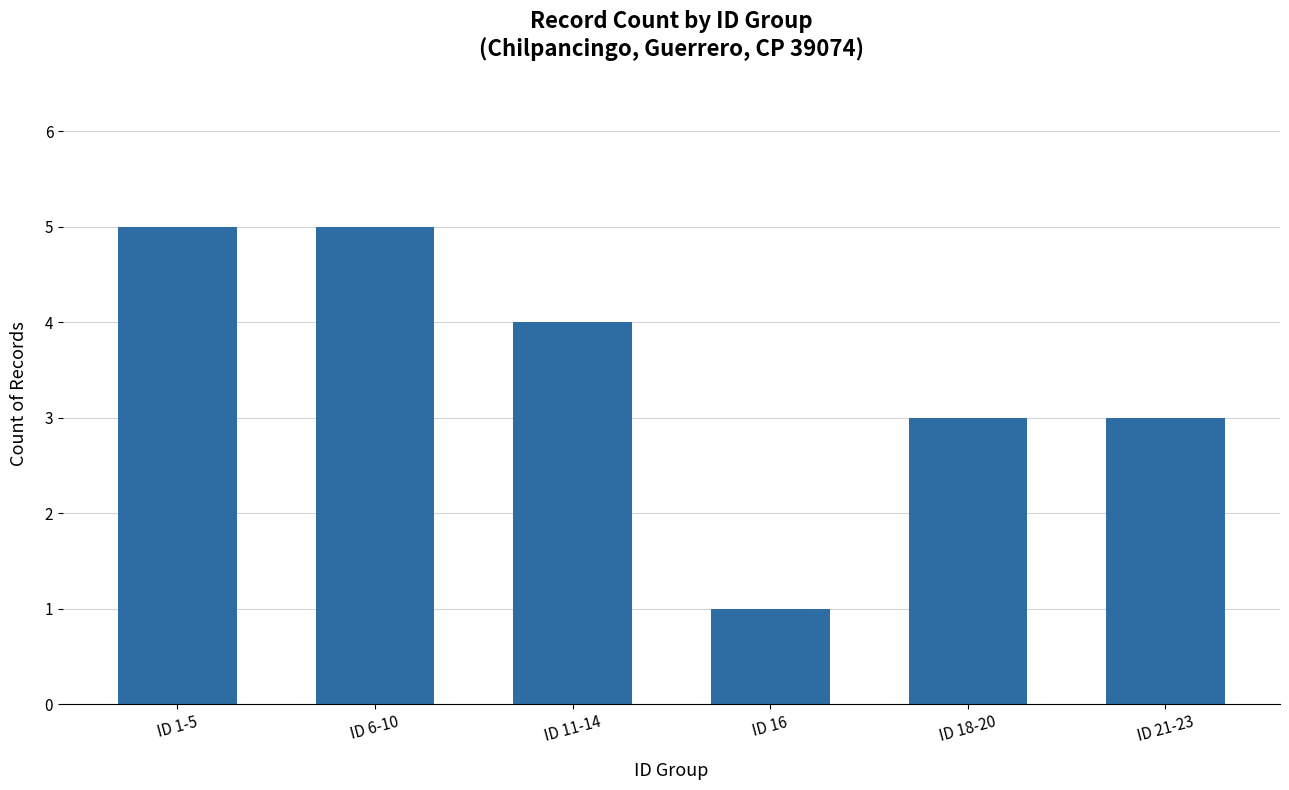

What is the label of the 1st bar from the right?

ID 21-23